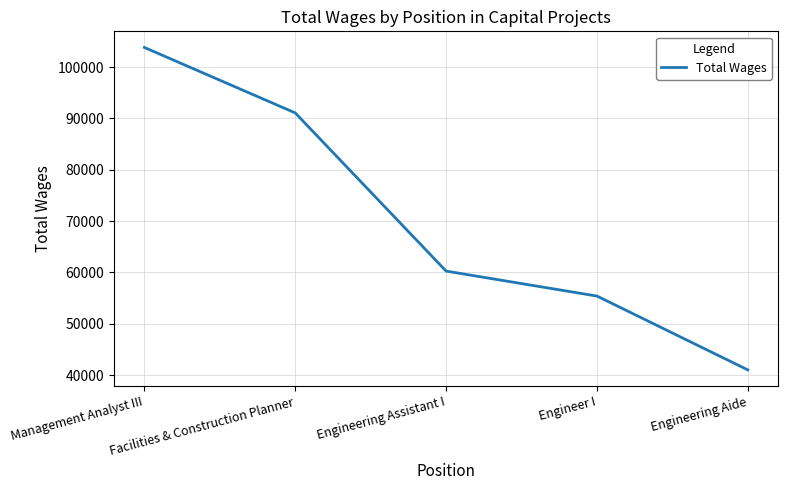

Is this an area chart (filled region under the line)?

No